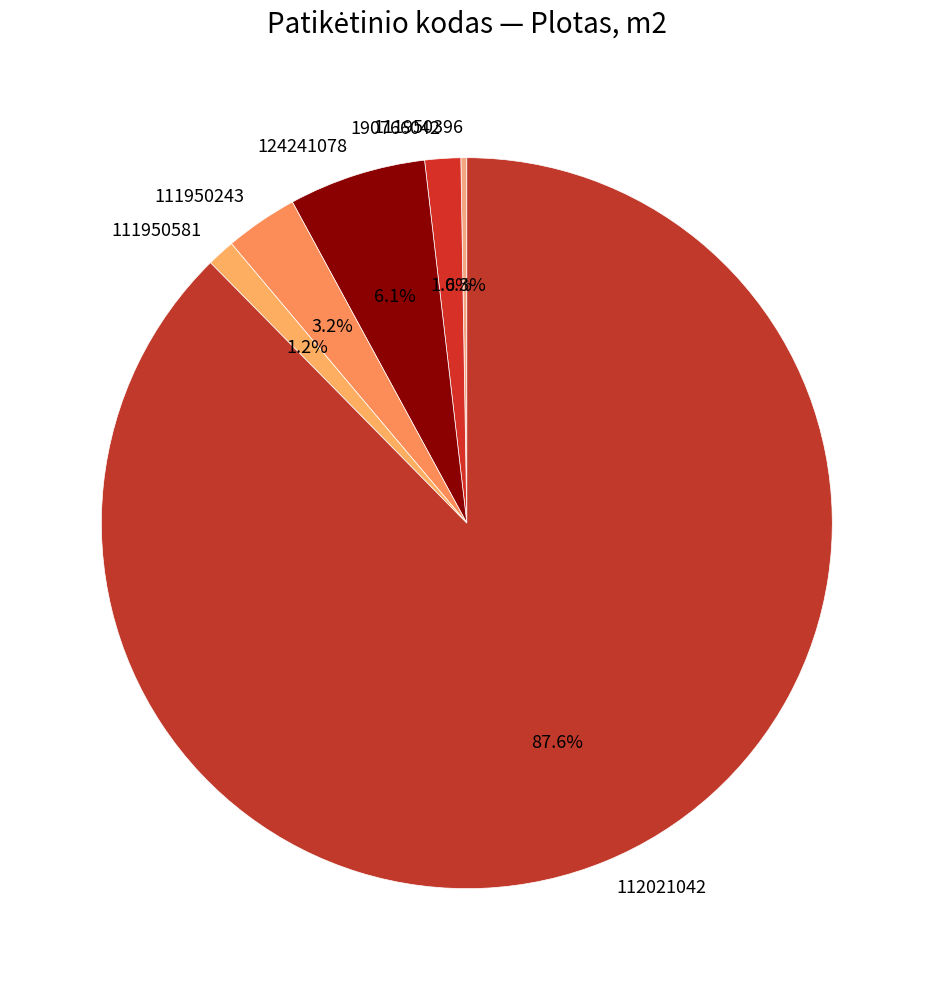

Which has a higher value, 112021042 or 124241078?

112021042